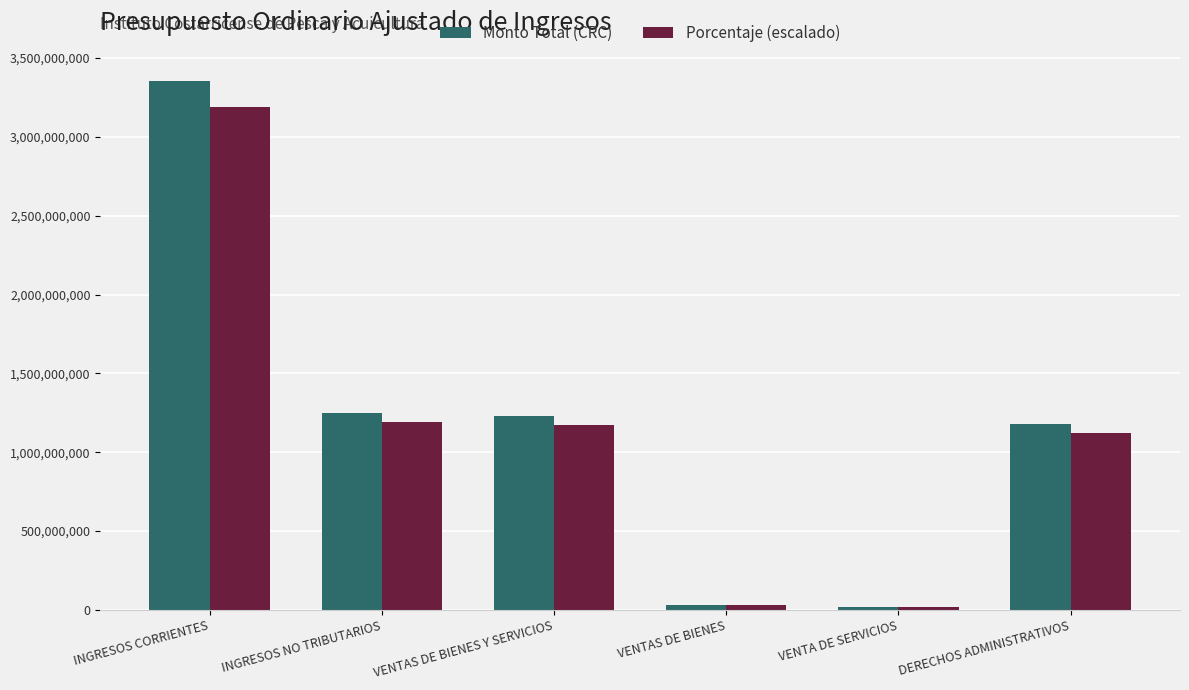

What is the value of the Porcentaje (escalado) bar at the 6th from the left?

1122621901.8